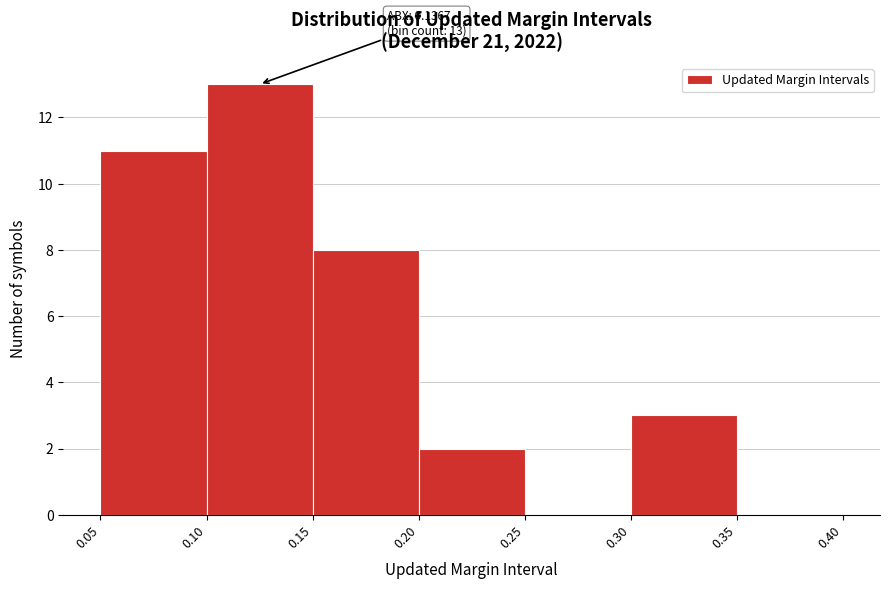

Over which range of the x-axis is the bar tallest?

0.10 to 0.15